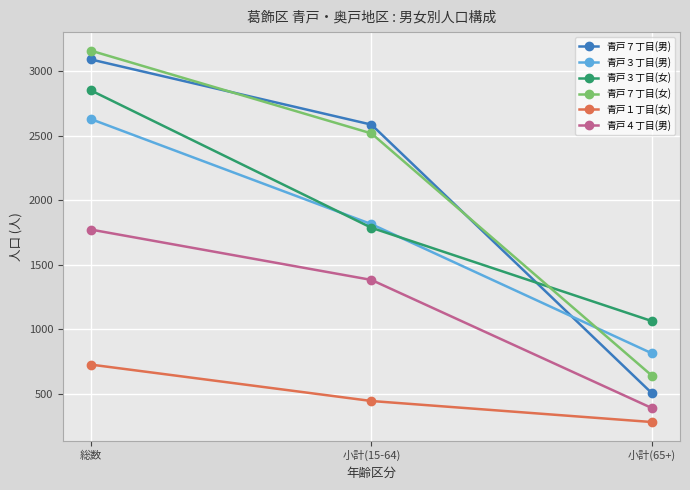

What is the sum of all 青戸１丁目(女) values?

1454